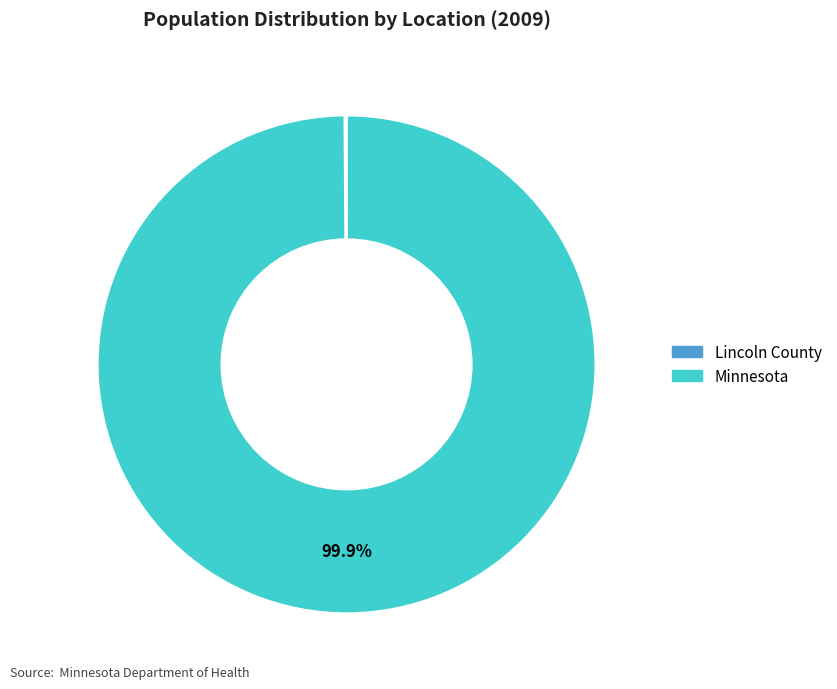

To the nearest percent, what is the average slice percentage?

50%